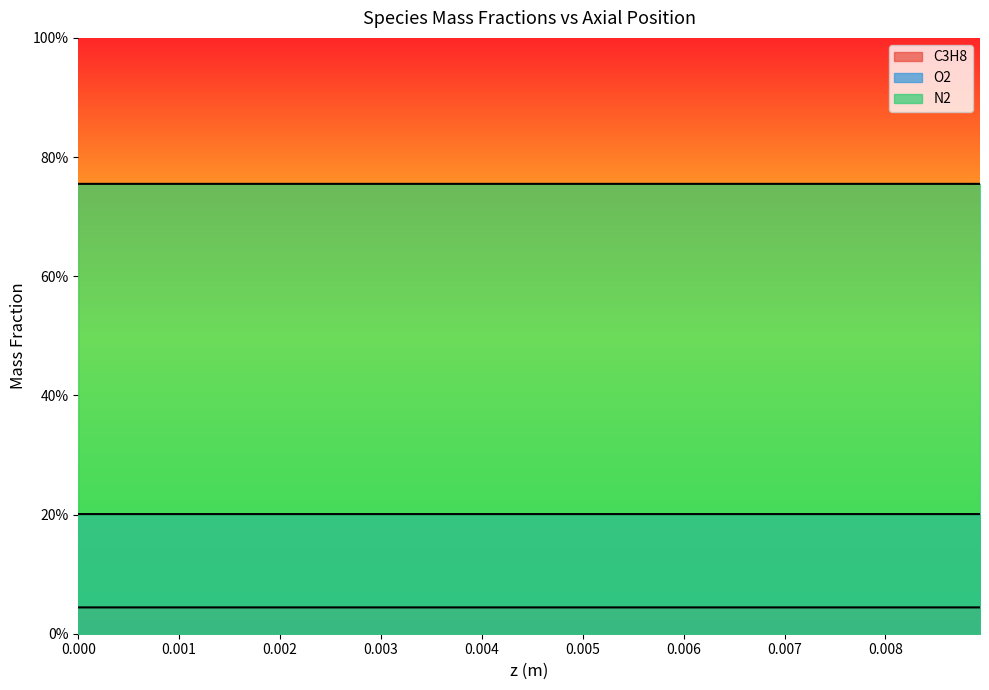

What are all the series names shown in the legend?

C3H8, O2, N2